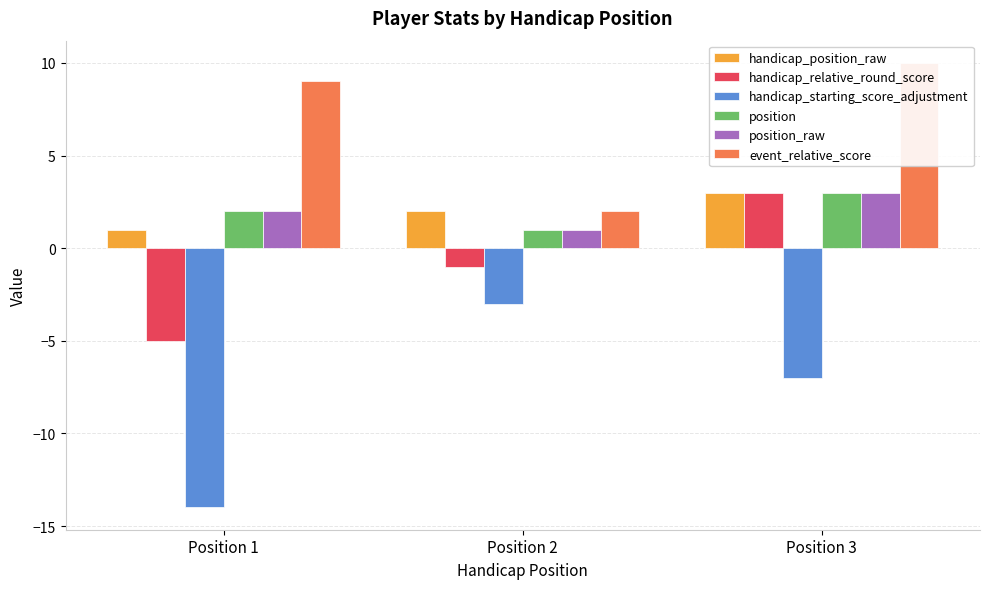

Which series has the widest spread of values?

handicap_starting_score_adjustment